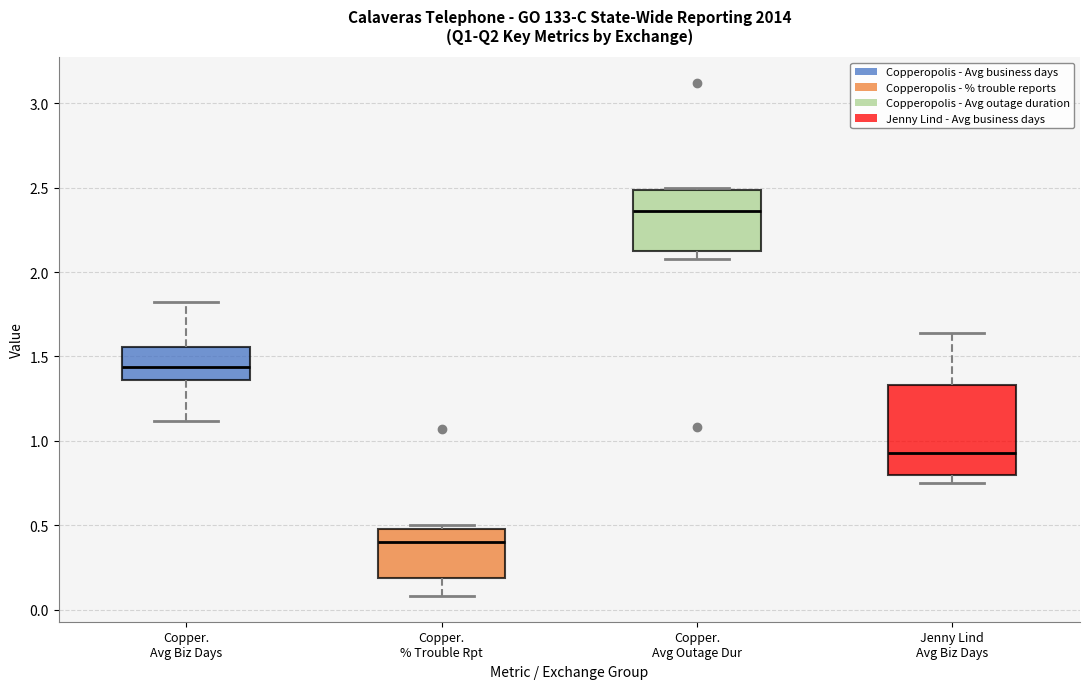

Which box has the highest median line?

Copper. Avg Outage Dur